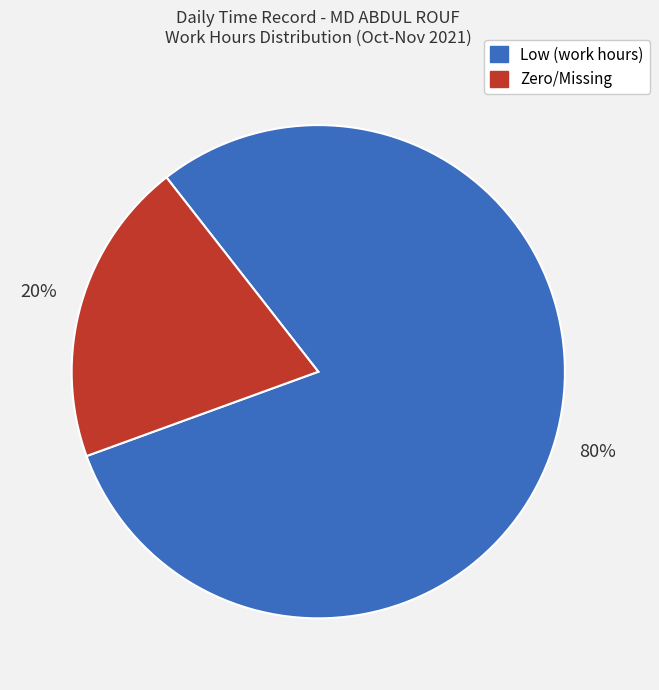

Does any single category account for the majority?

Yes